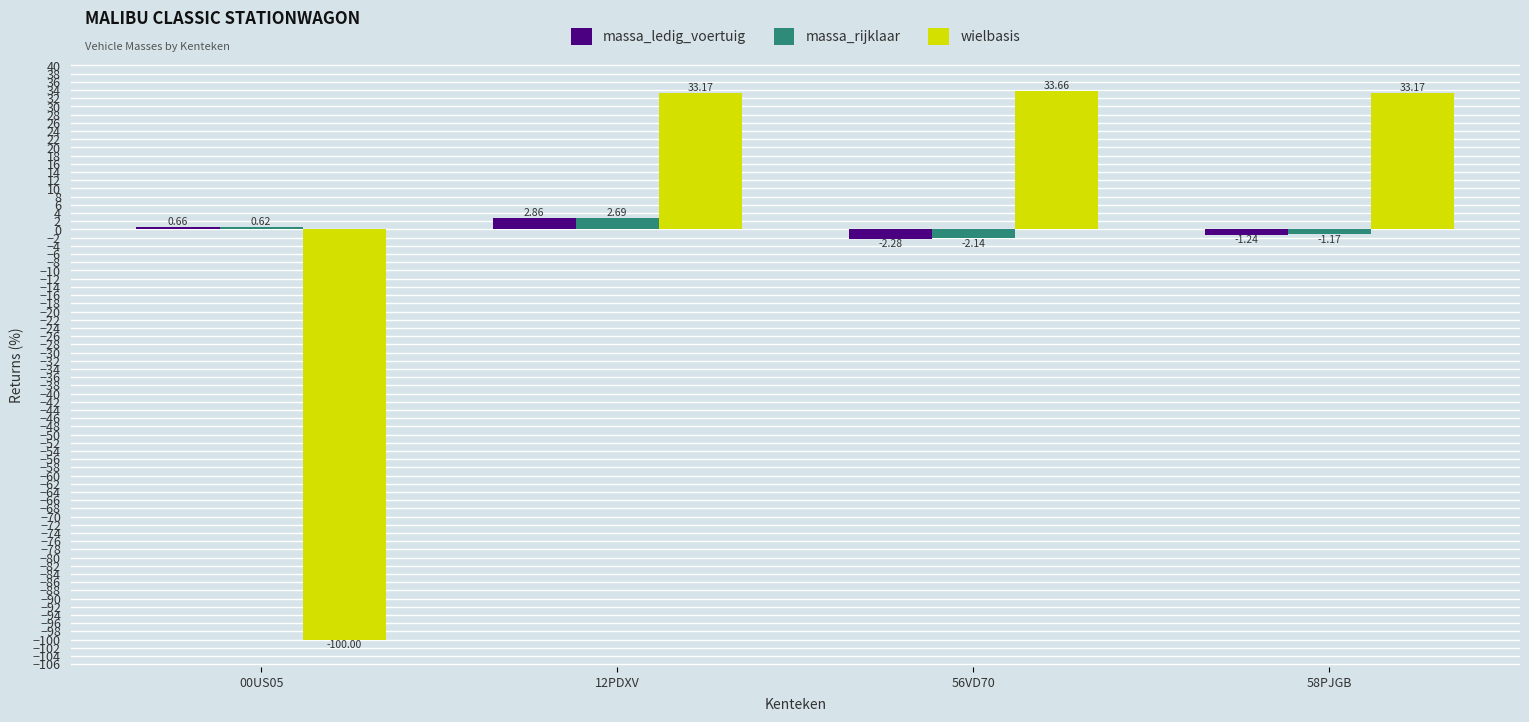

How many data points does each series have?

4